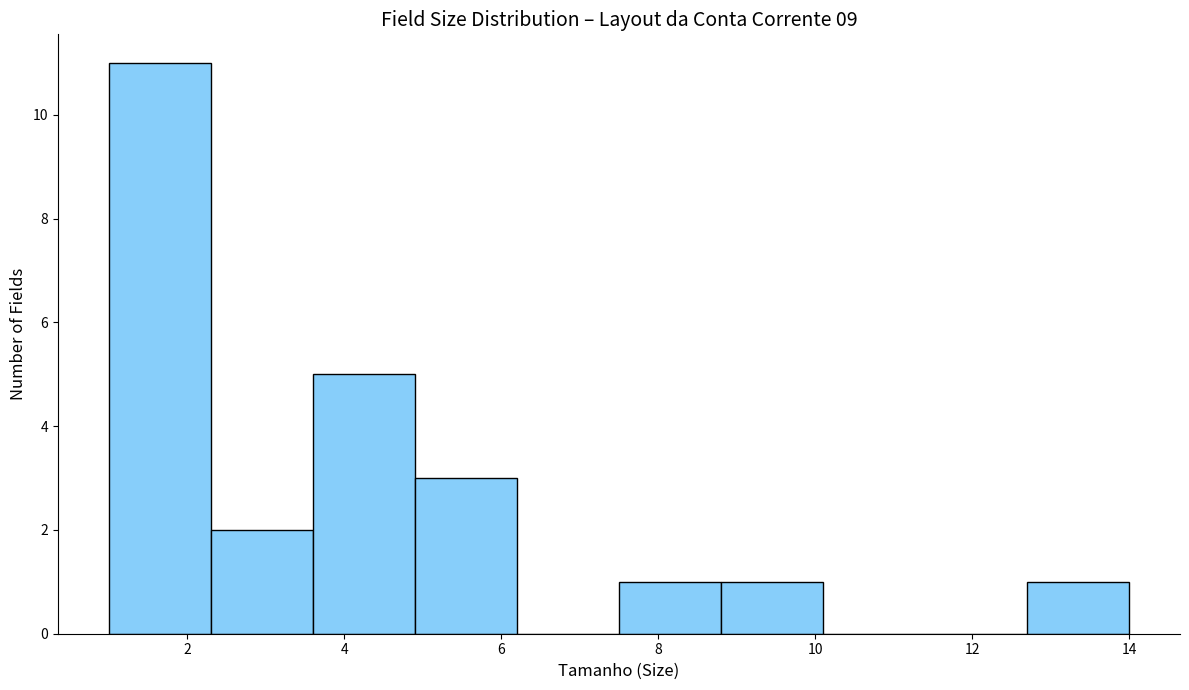

Reading left to right, transcribe this chart: for each bar, give the range it covers on the x-axis and its height. Neither the bar edges nor the heights are printed on the chart, so give them approximately, as read against the axes.

1.0 to 2.3: 11
2.3 to 3.6: 2
3.6 to 4.9: 5
4.9 to 6.2: 3
6.2 to 7.5: 0
7.5 to 8.8: 1
8.8 to 10.1: 1
10.1 to 11.4: 0
11.4 to 12.7: 0
12.7 to 14.0: 1